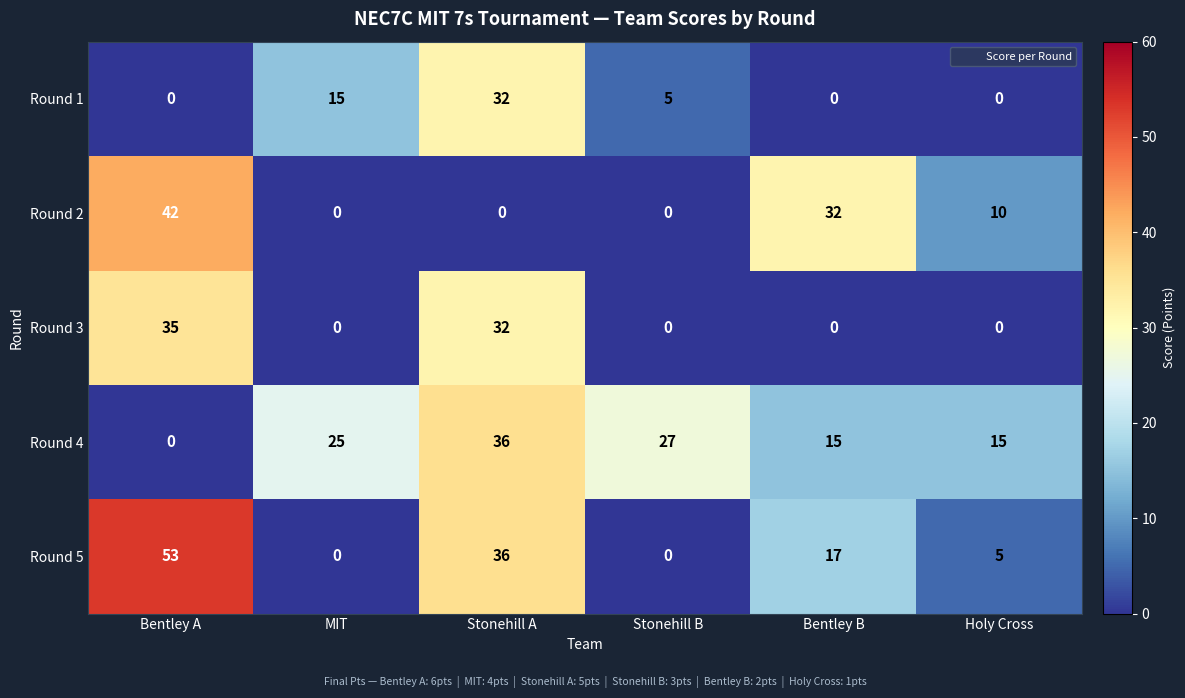

List the series in order of their peak value, highest first.

Round 5, Round 2, Round 4, Round 3, Round 1